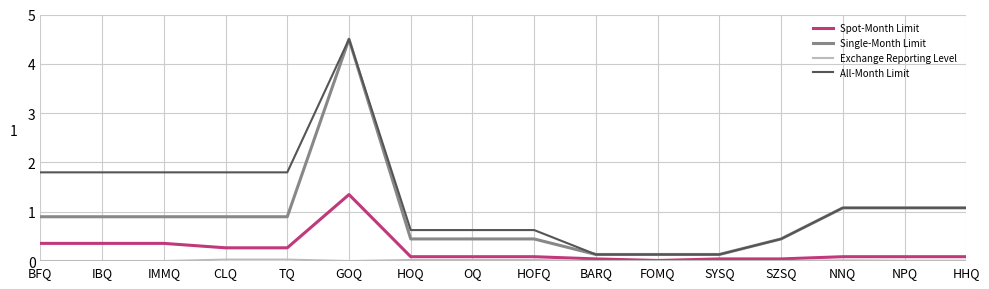

What is the total value across all series at HOFQ?

1.2